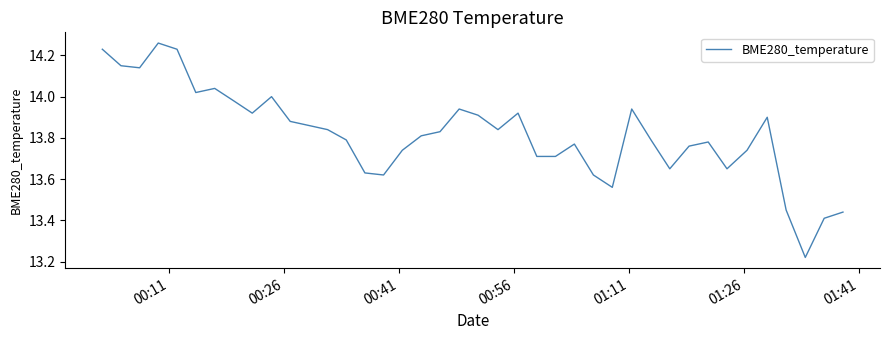

What is the difference between the maximum and minimum values?

1.0